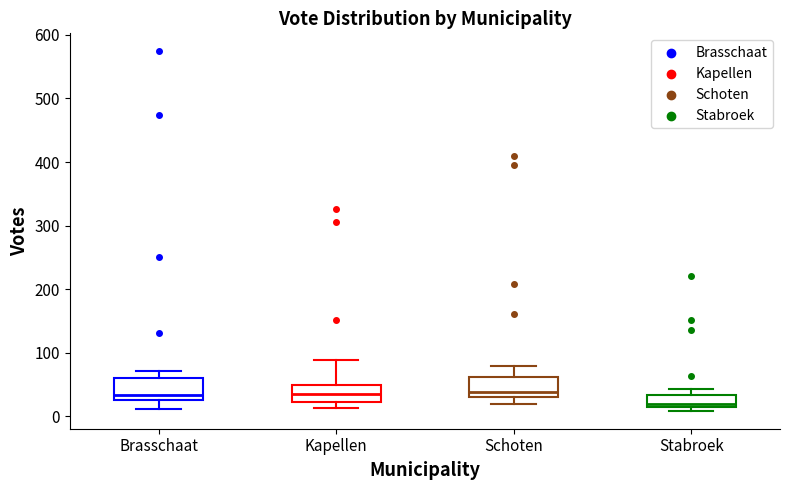

Reading left to right, read every box against the y-axis: the position of its median line, the range the box covers, and the ends of its whiskers. The values are not printed on the chart, so give them approximately, as read against the axis.

Brasschaat: median 30 (just above the box's lower edge), box 30 to 60, whiskers 10 to 70
Kapellen: median 40, box 20 to 50, whiskers 10 to 90
Schoten: median 40, box 30 to 60, whiskers 20 to 80
Stabroek: median 20 (just above the box's lower edge), box 20 to 30, whiskers 10 to 40